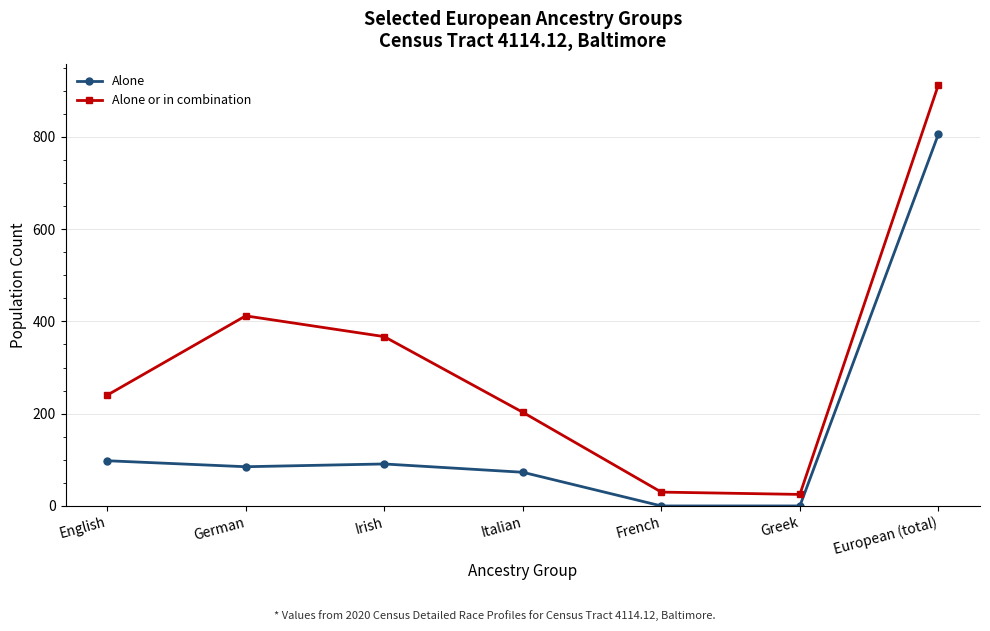

Reading right to left, what are all the values shown in this chart?

Alone: European (total)=806	Greek=0	French=0	Italian=73	Irish=91	German=85	English=98
Alone or in combination: European (total)=913	Greek=25	French=30	Italian=203	Irish=367	German=412	English=240